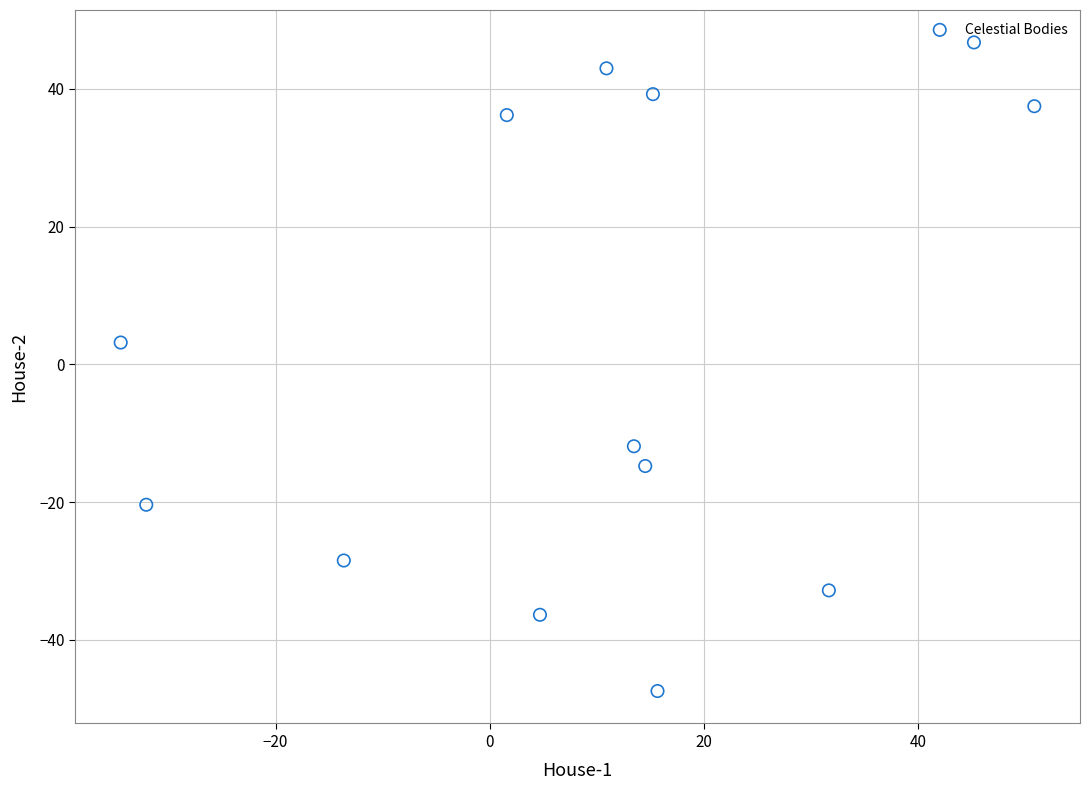

What is the range of X values (max minus min)?

85.3